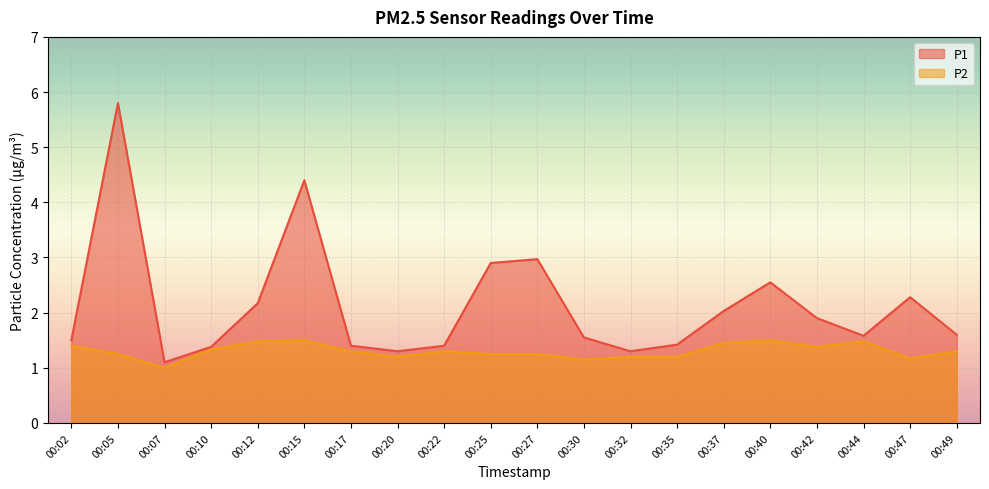

Rank the categories by P2 value from lowest to highest.

00:07, 00:30, 00:47, 00:20, 00:32, 00:35, 00:05, 00:25, 00:27, 00:17, 00:22, 00:49, 00:10, 00:42, 00:02, 00:37, 00:12, 00:44, 00:15, 00:40